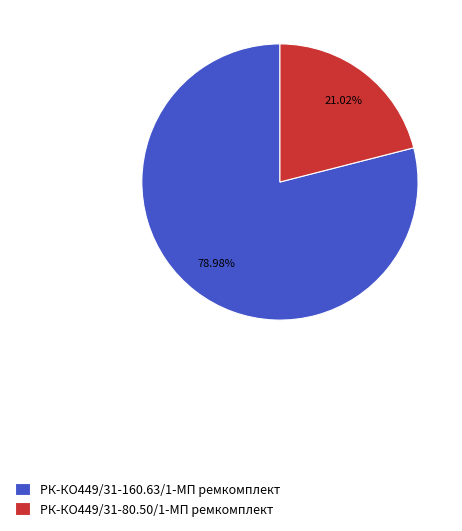

True or false: РК-КО449/31-80.50/1-МП ремкомплект accounts for 21% of the total.

True